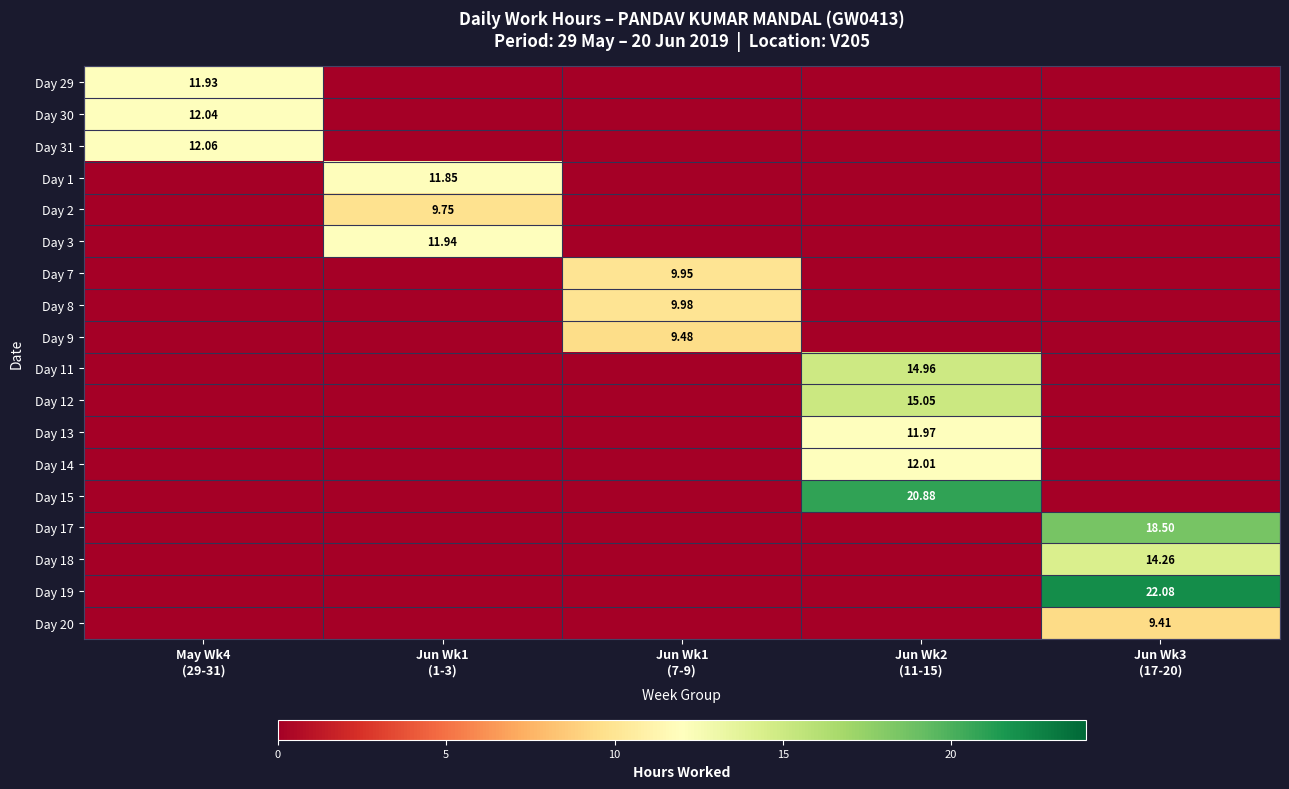

How many values in the Day 12 series exceed 0?

1